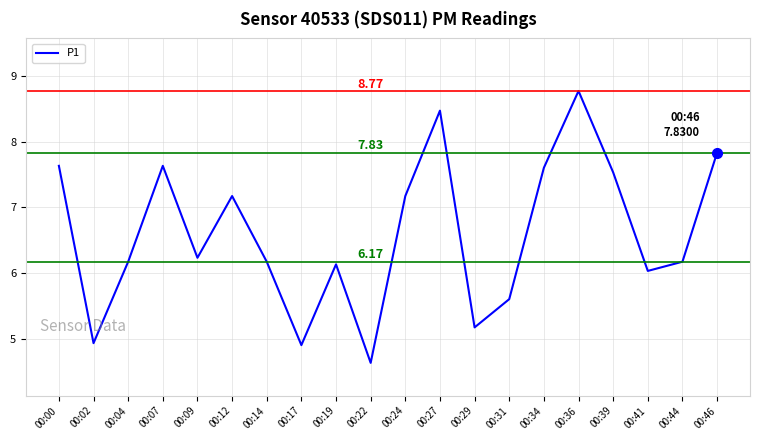

The chart shows a value of 6.2 at 00:04. True or false?

True